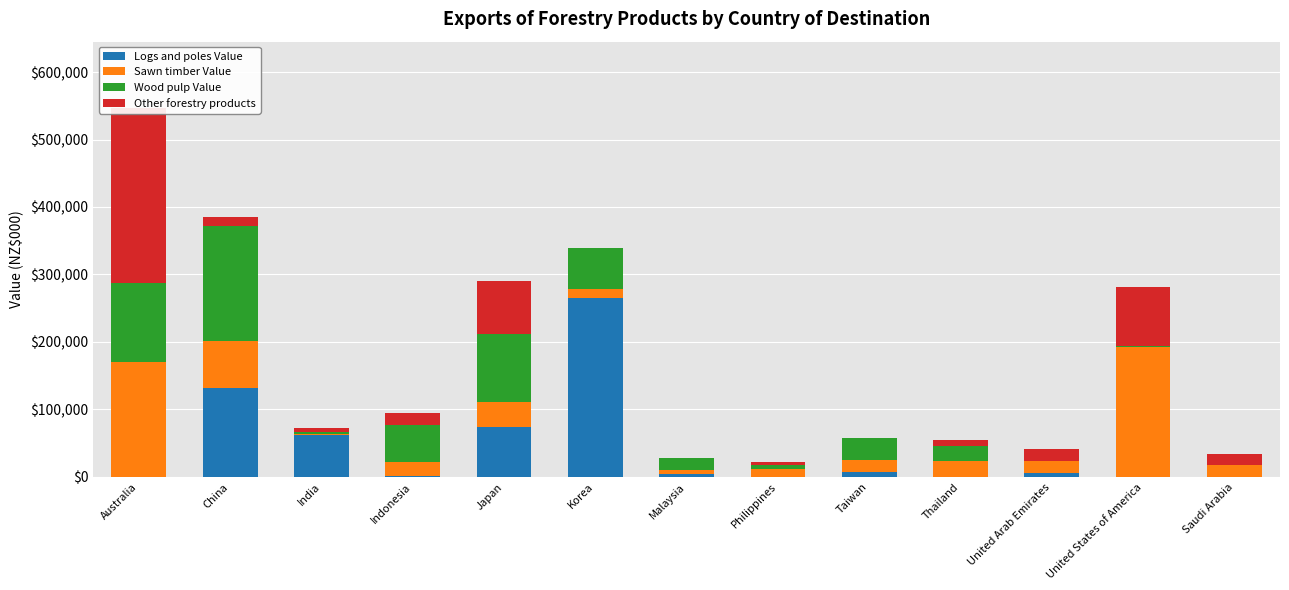

How many values in Wood pulp Value are above zero?

11